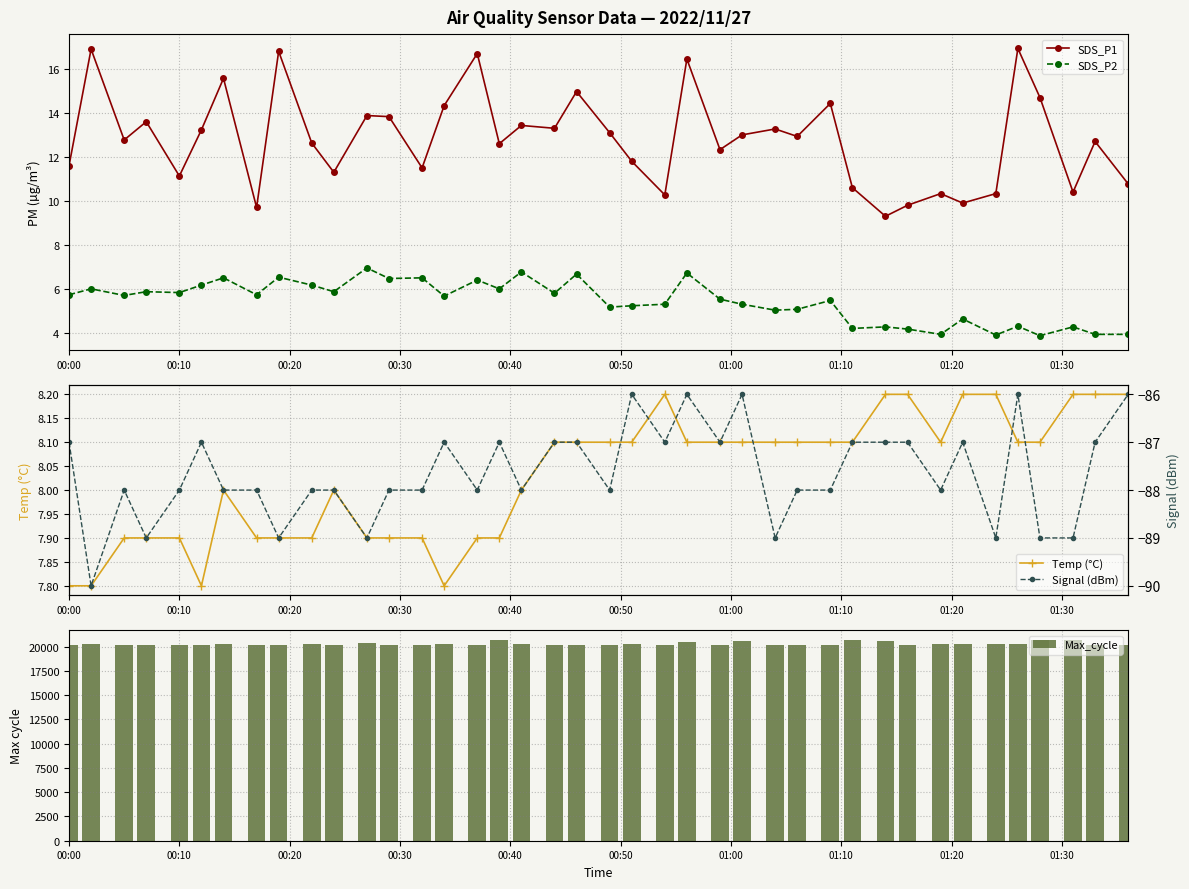

True or false: SDS_P2 and SDS_P1 intersect in this chart.

False